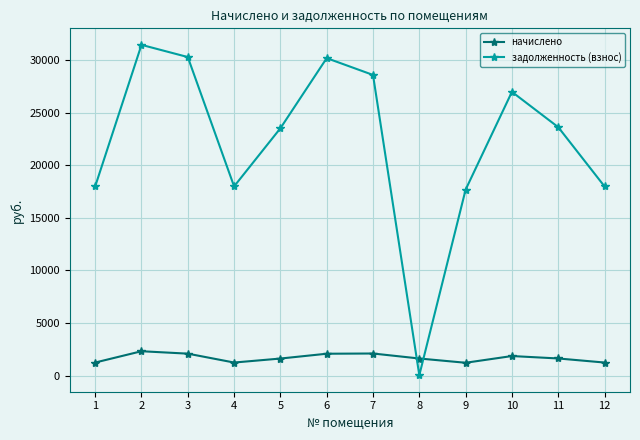

What is the sum of all задолженность (взнос) values?

266407.3